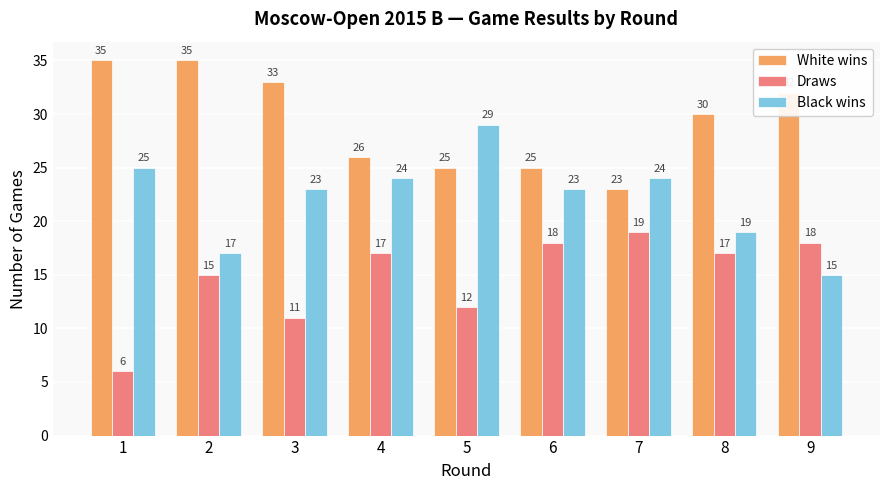

What is the greatest value displayed?

35